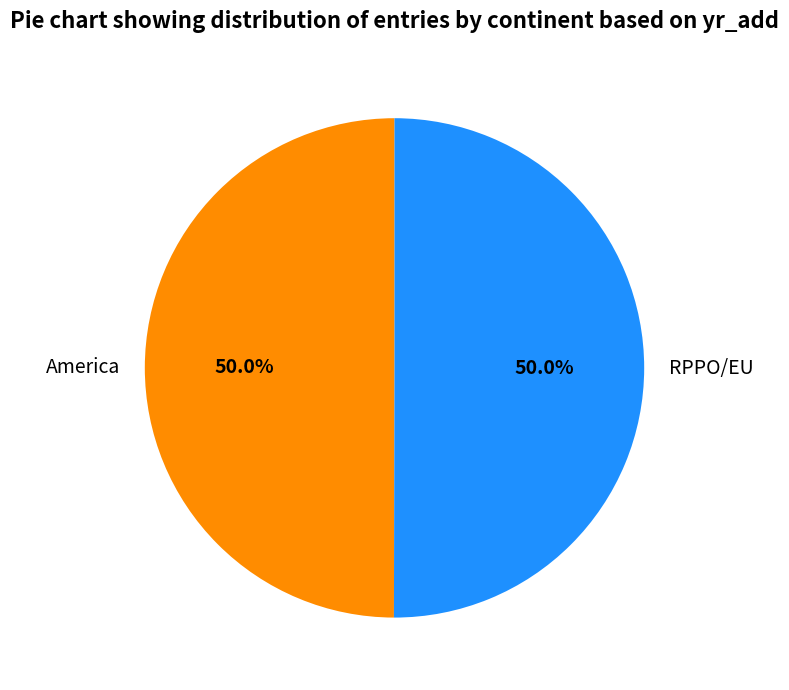

To the nearest percent, what is the average slice percentage?

50%